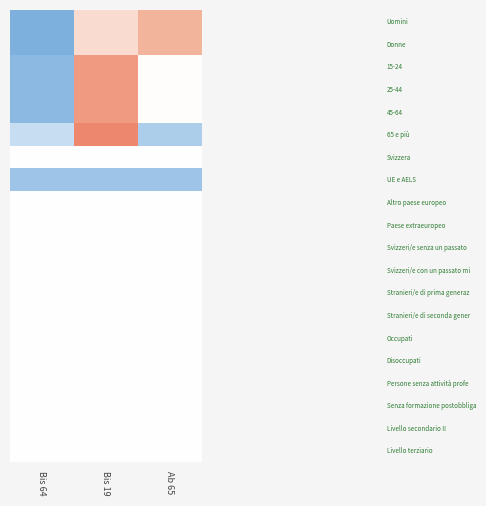

What is the maximum value shown in the chart?

1.4